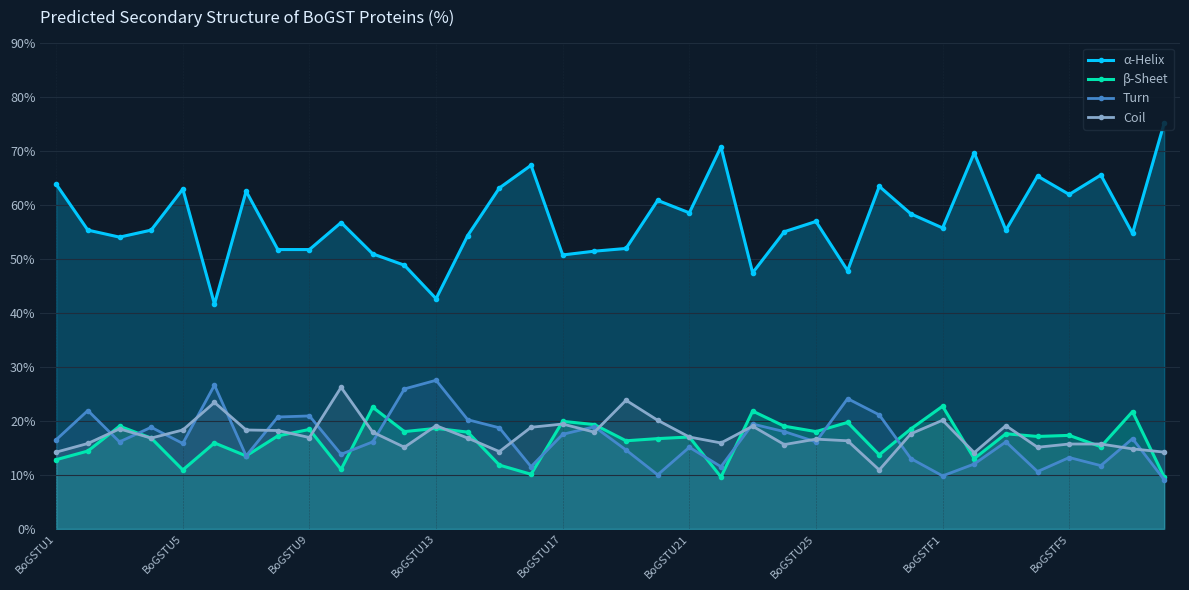

What position from the left is 17?

18